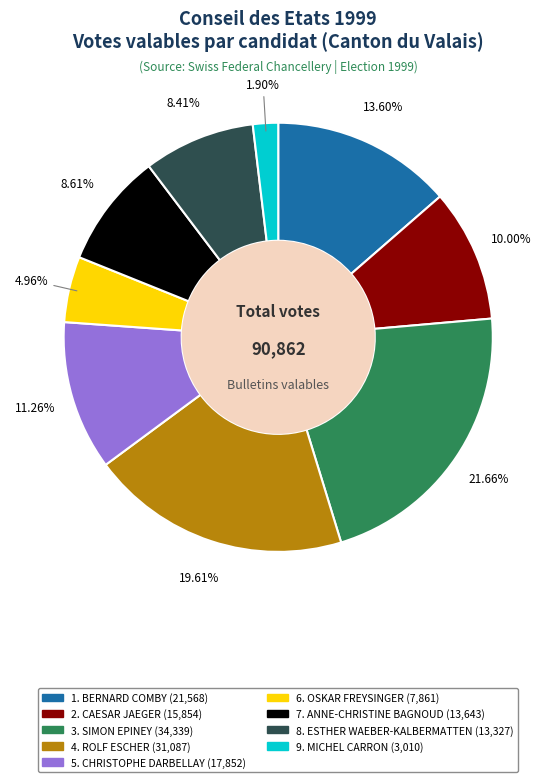

What portion of the pie excludes 2. CAESAR JAEGER?

90.0%